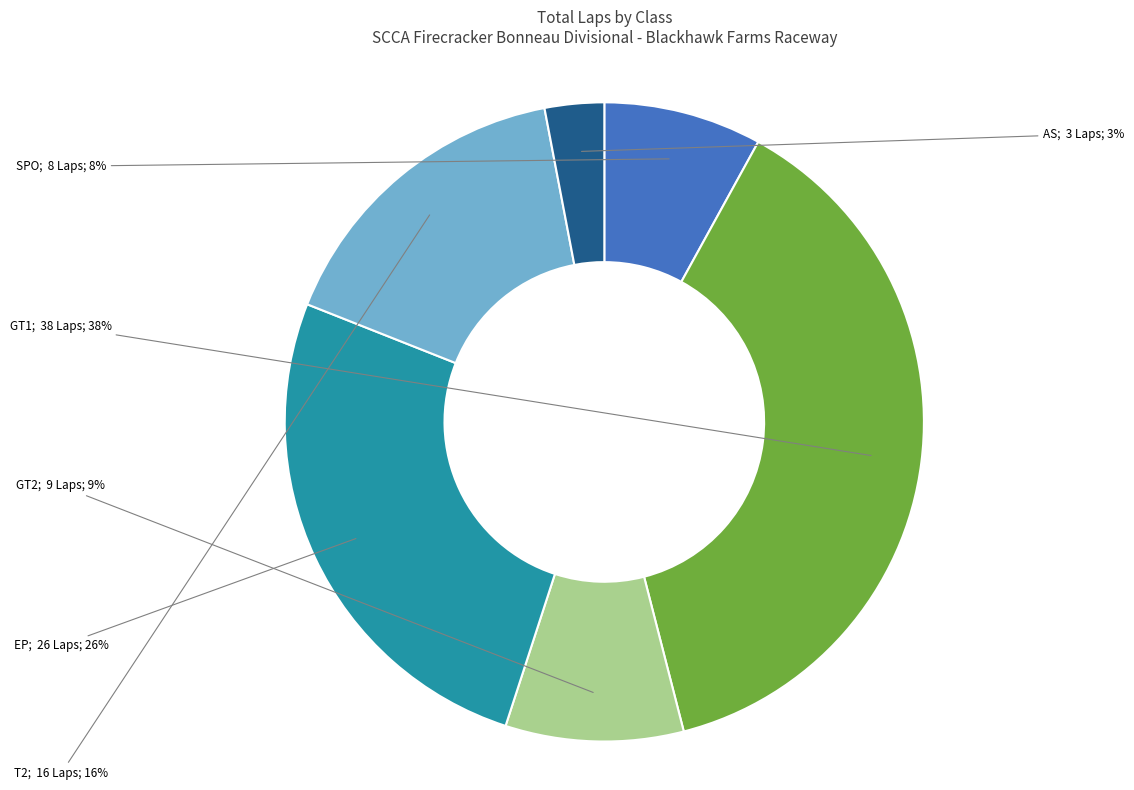

To the nearest percent, what is the difference between the largest and smallest slice percentages?

35%